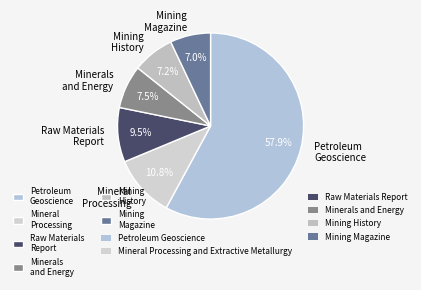

To the nearest percent, what is the average slice percentage?

17%